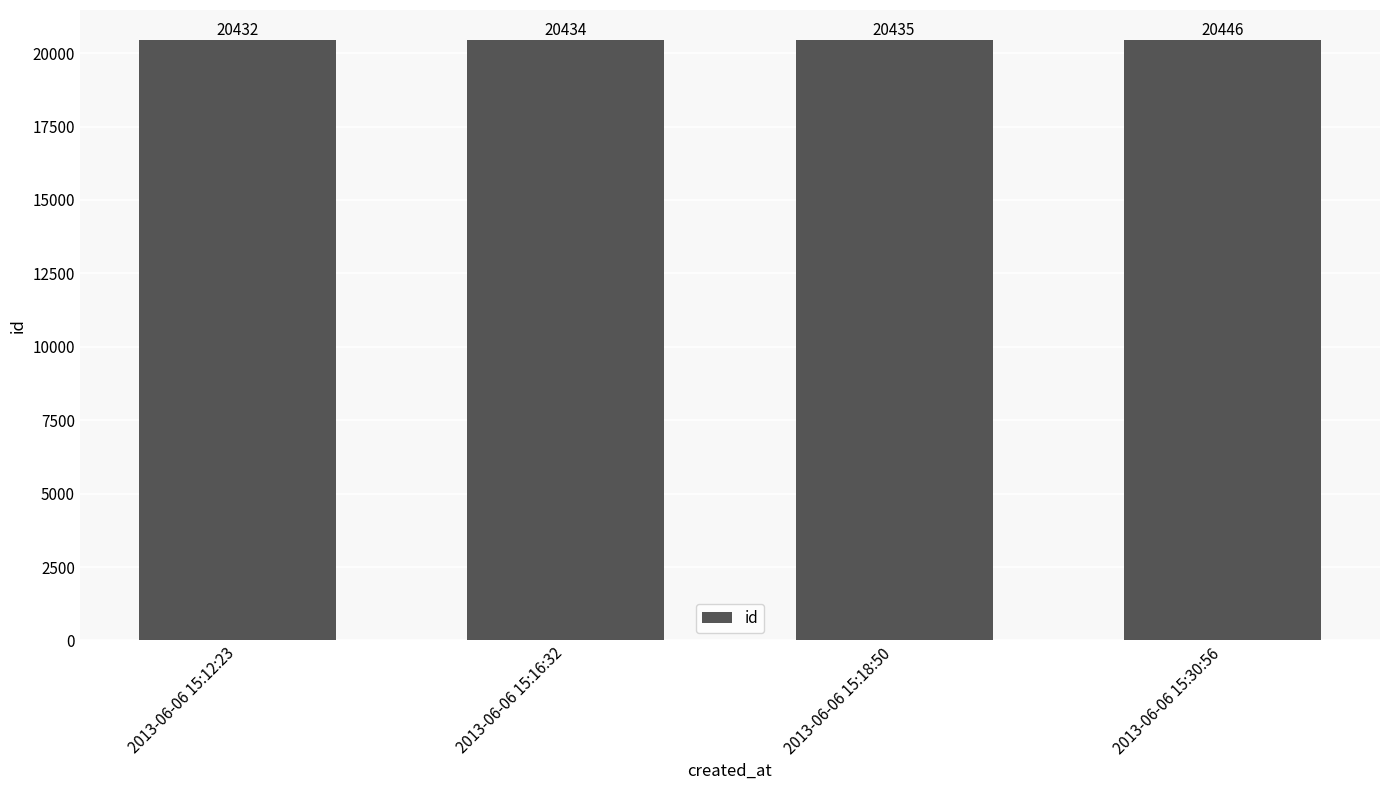

The chart shows a value of 7114 at 2013-06-06 15:30:56. True or false?

False